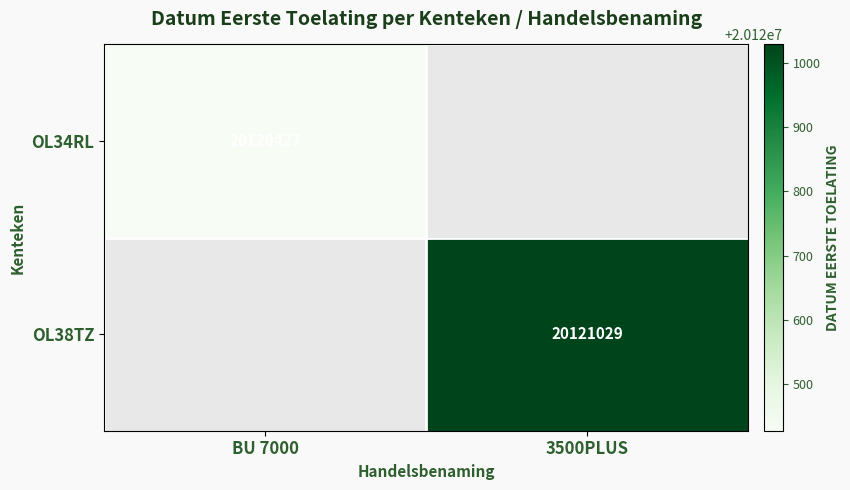

The value of OL38TZ at 3500PLUS is 20121029. True or false?

True